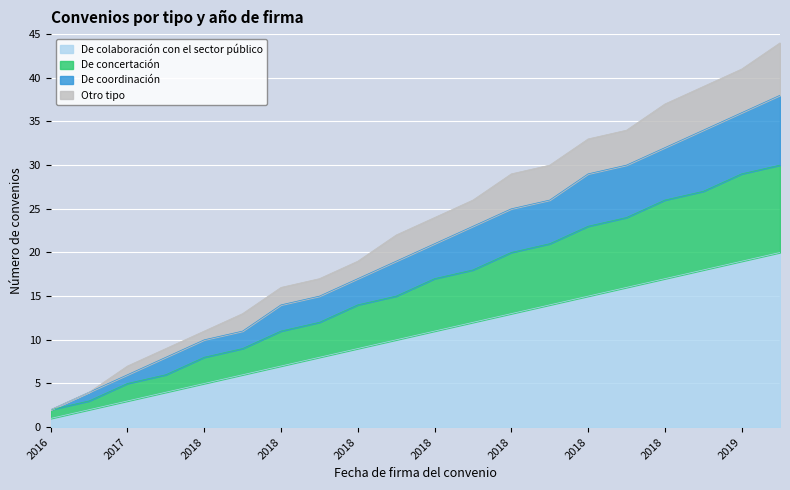

What are all the series names shown in the legend?

De colaboración con el sector público, De concertación, De coordinación, Otro tipo